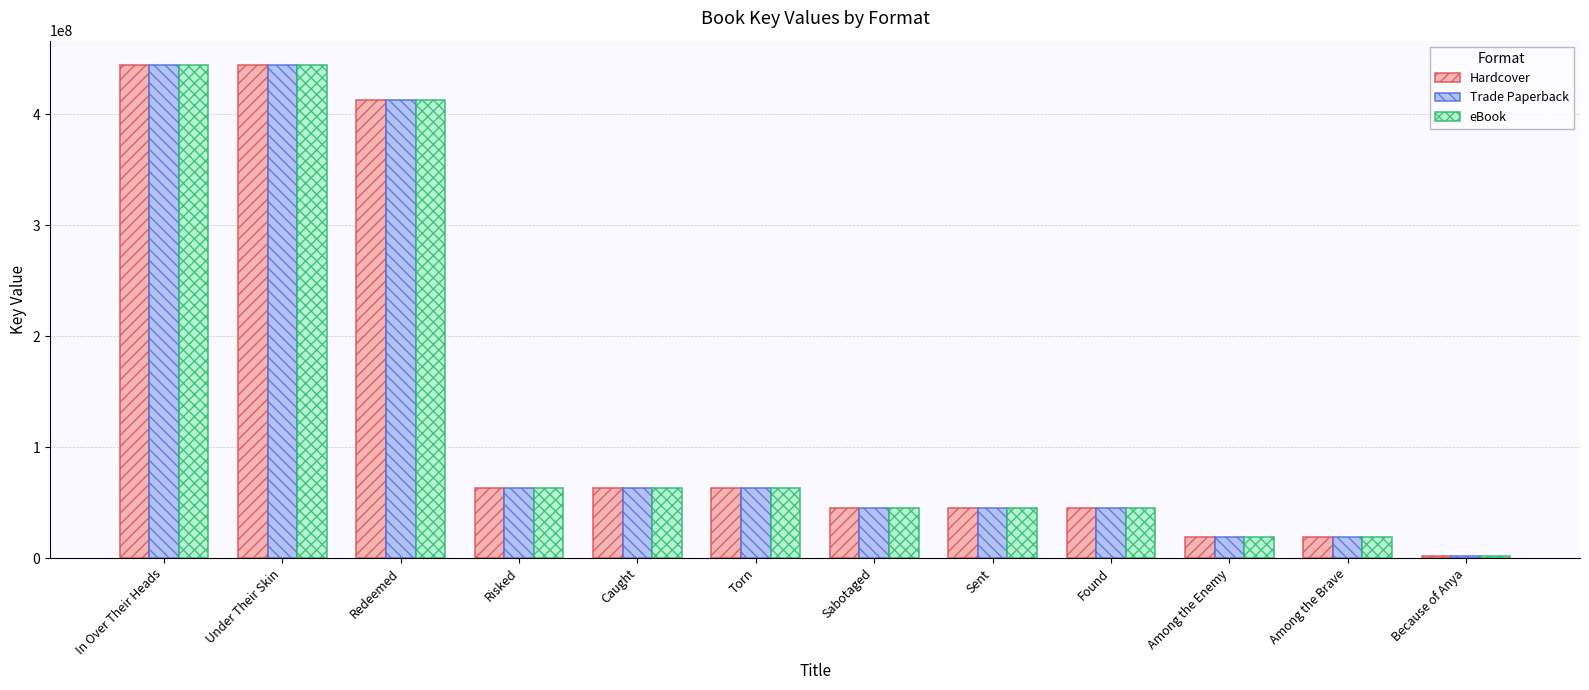

What is the total value across all series at Sent?

135789975